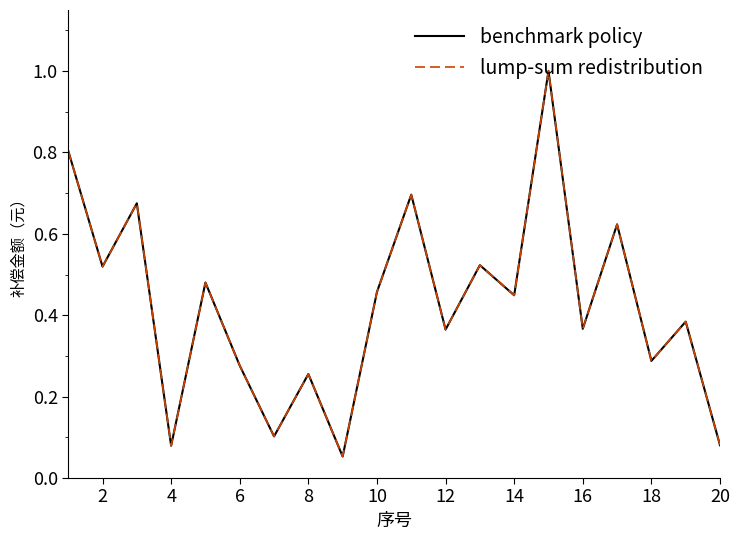

Does the chart display data point markers on the line(s)?

No